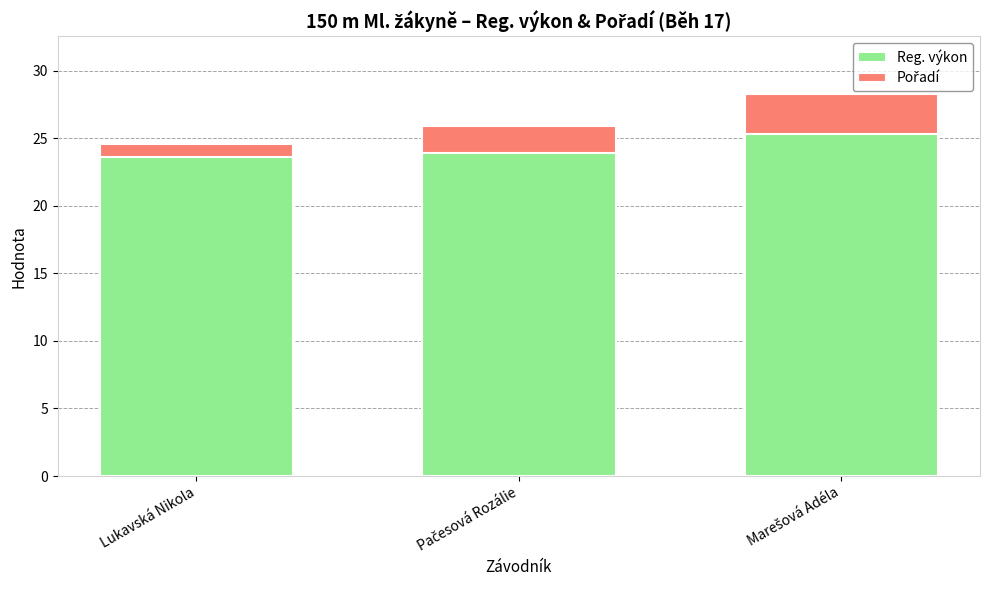

What is the maximum value for Reg. výkon?

25.3